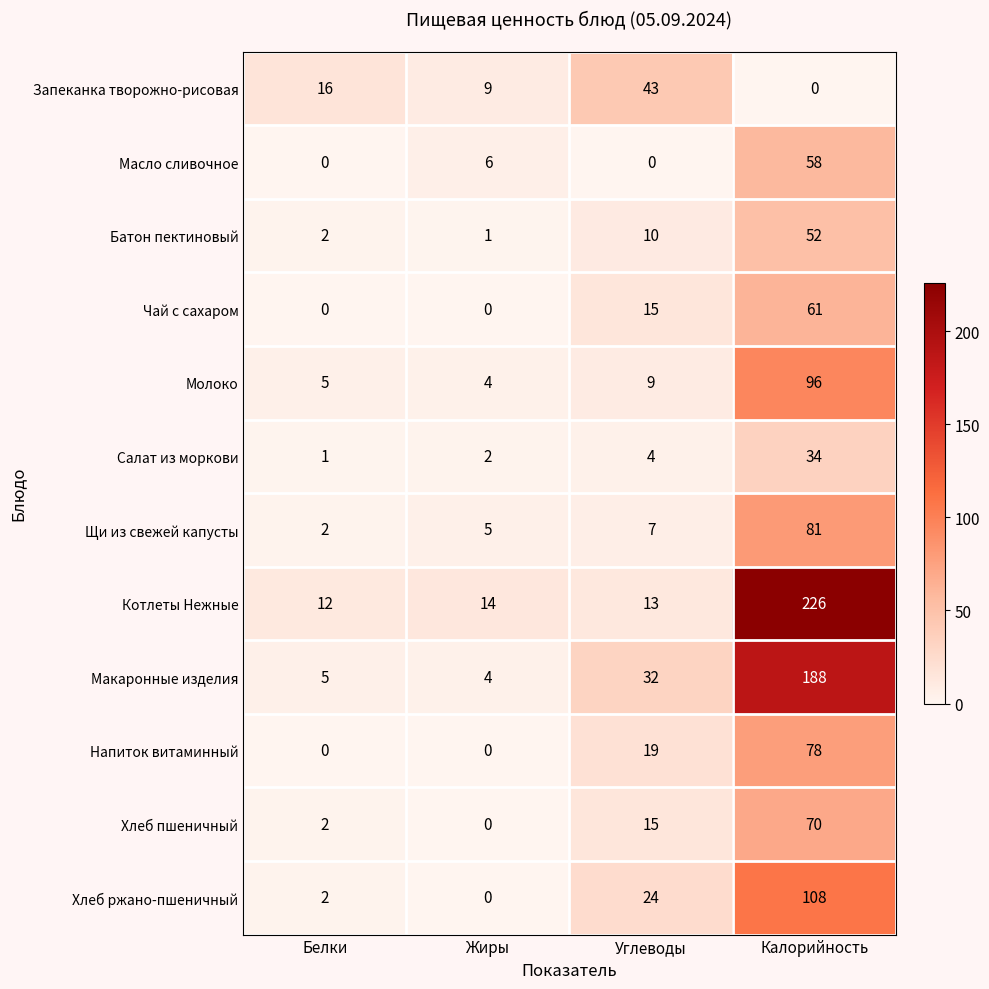

What is the difference between the Салат из моркови values at Углеводы and Калорийность?

30